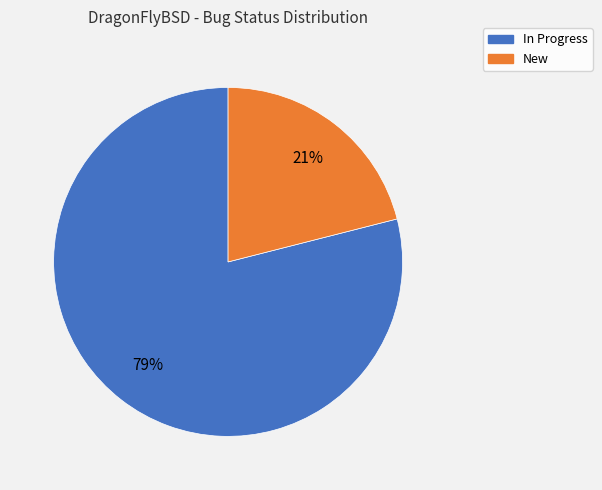

To the nearest percent, what is the average slice percentage?

50%